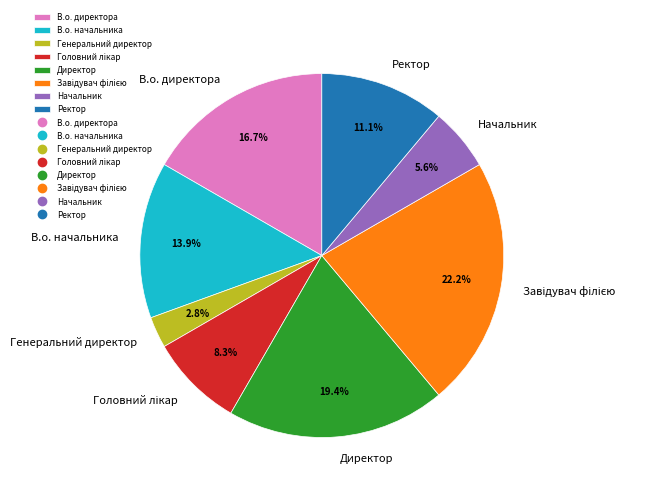

To the nearest percent, what is the difference between the В.о. начальника and Директор slice percentages?

6%